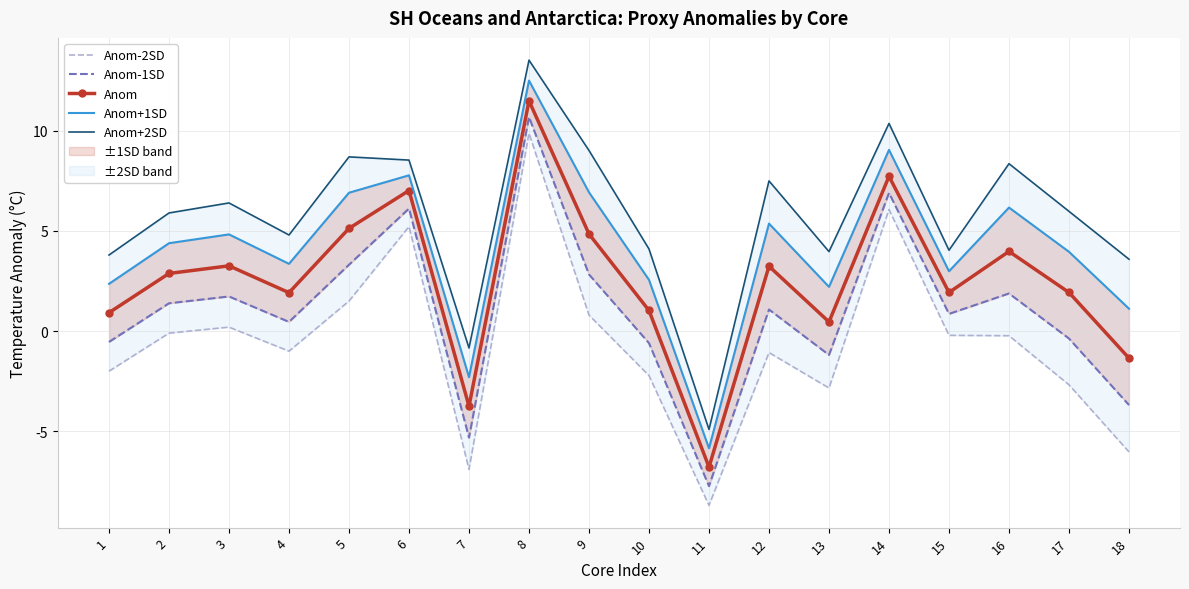

Is it true that Anom-2SD equals 6.1 at 14?

True